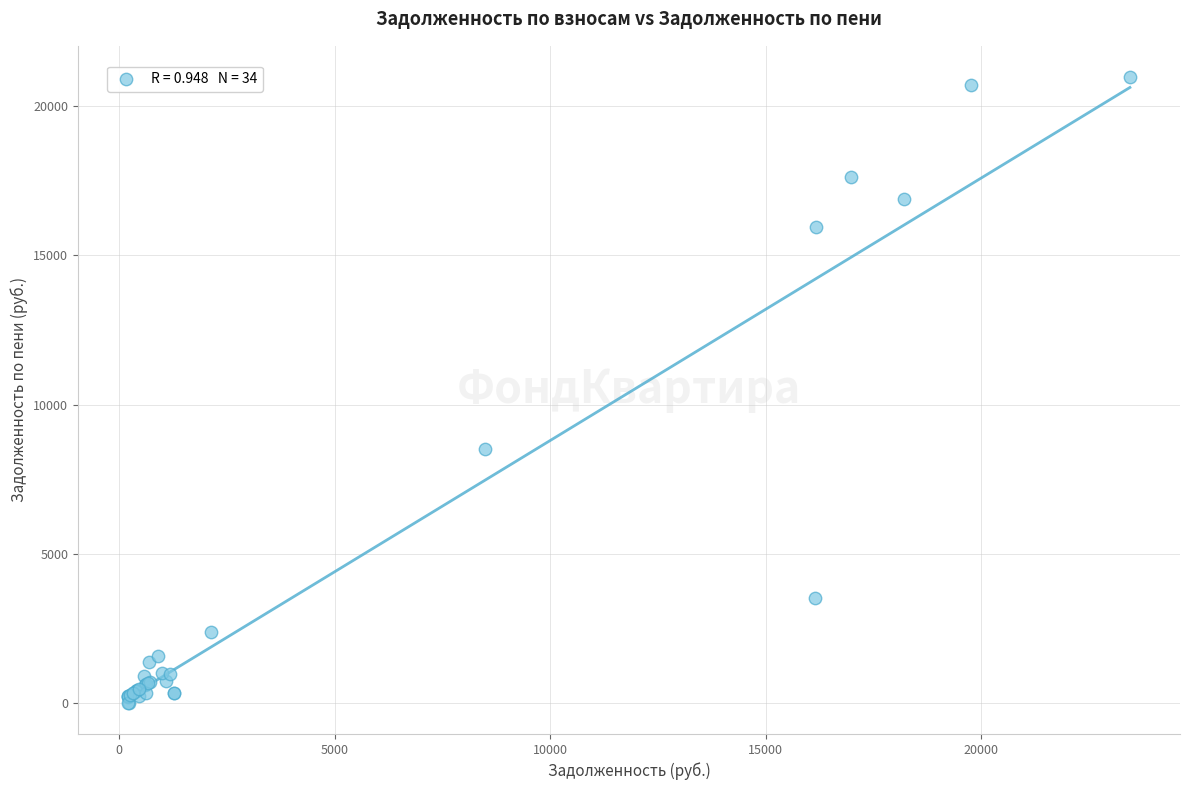

What Y value in the scatter plot is closest to 10489?

8498.2